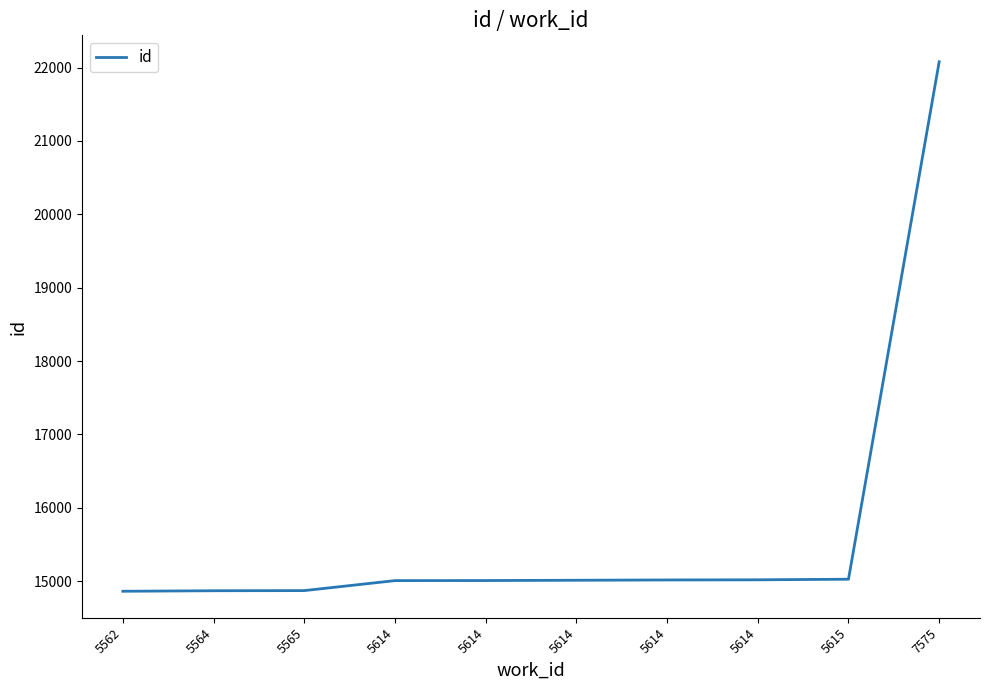

True or false: the data shows 14862 at 5562.

True